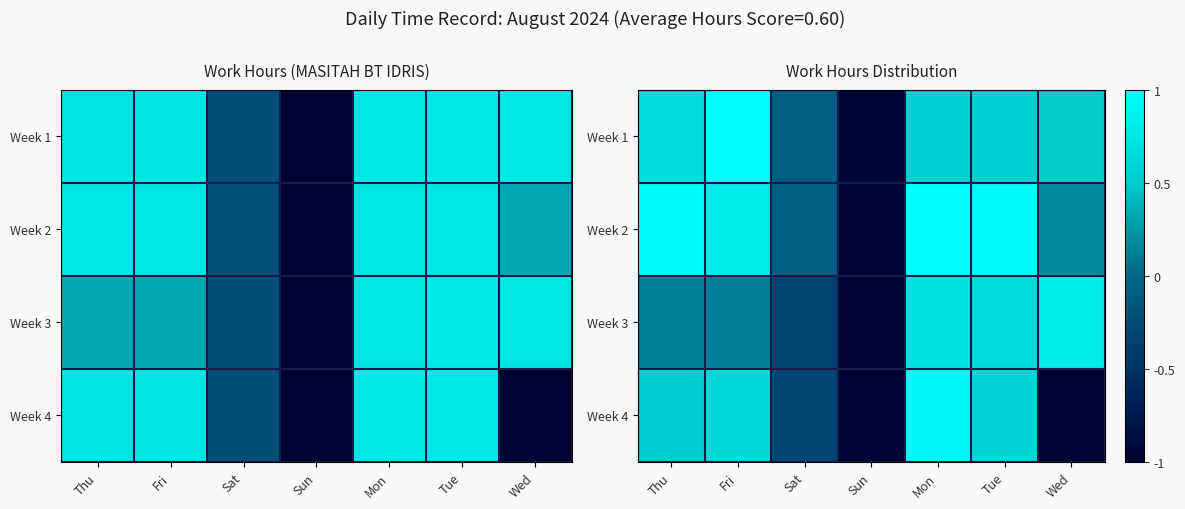

Count the number of data series in this chart.

4